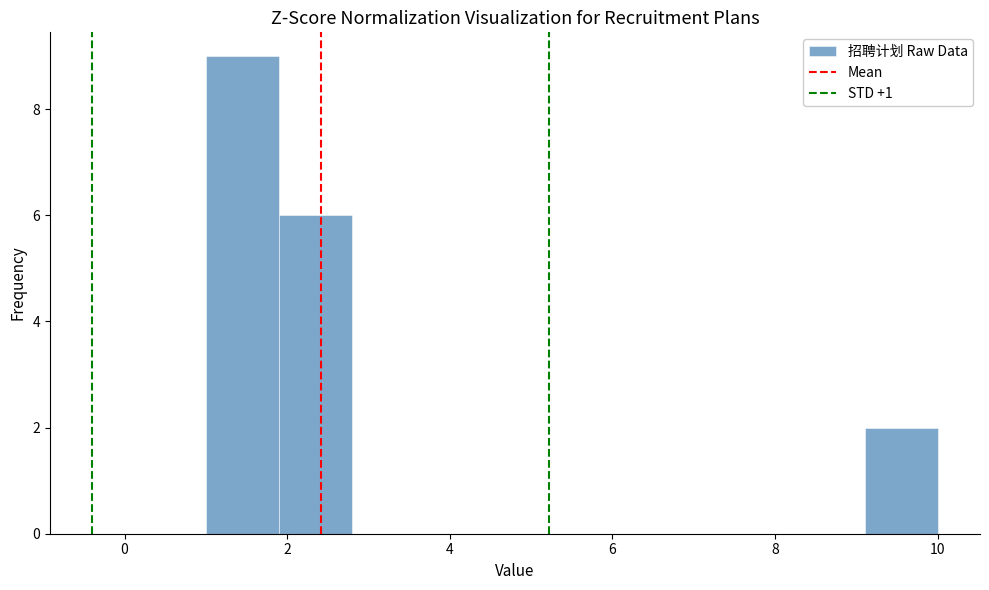

Reading left to right, list every bar in this chart as the range it spans on the x-axis followed by its height. Neither the bar edges nor the heights are printed on the chart, so give them approximately, as read against the axes.

1.0 to 1.9: 9
1.9 to 2.8: 6
2.8 to 3.7: 0
3.7 to 4.6: 0
4.6 to 5.5: 0
5.5 to 6.4: 0
6.4 to 7.3: 0
7.3 to 8.2: 0
8.2 to 9.1: 0
9.1 to 10.0: 2